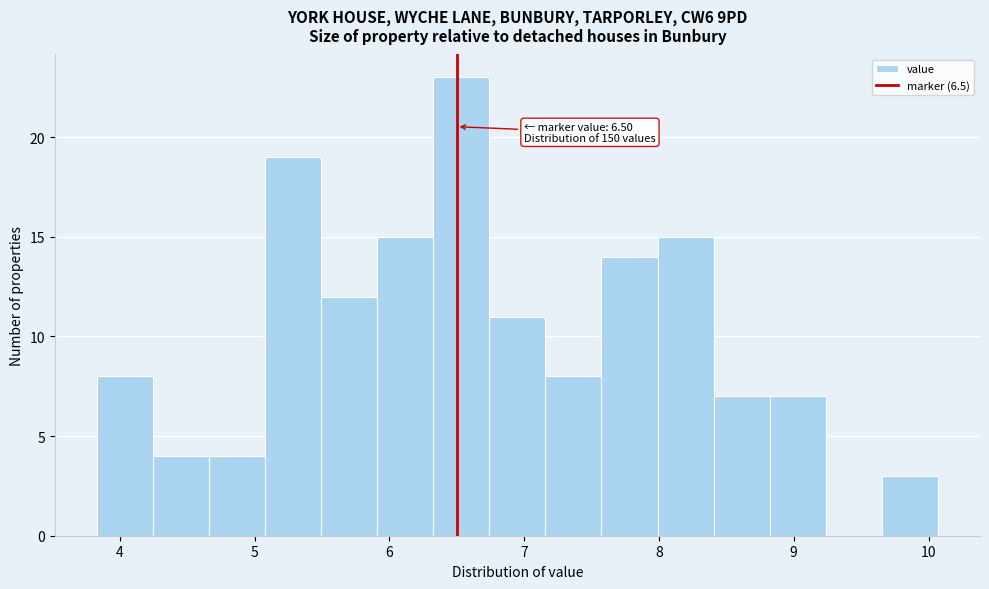

Which range on the x-axis has the tallest bar?

6.3 to 6.7